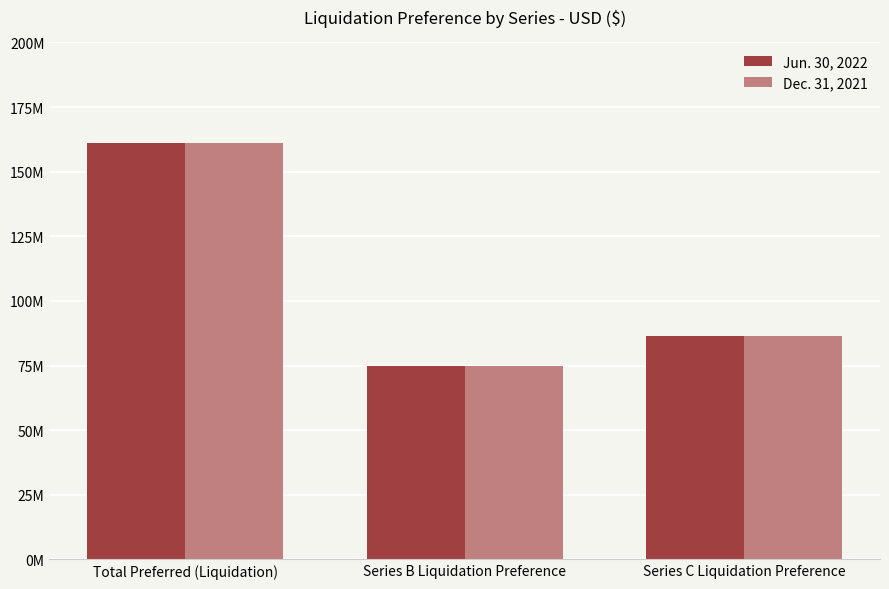

What are all the series names shown in the legend?

Jun. 30, 2022, Dec. 31, 2021